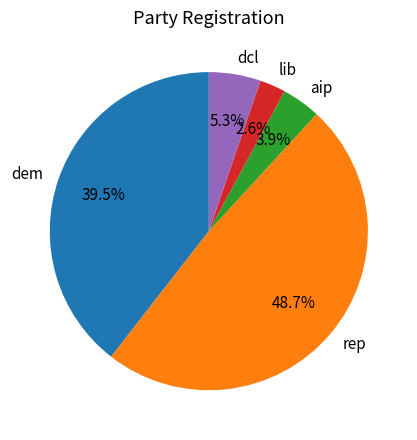

How many slices are in this pie chart?

5